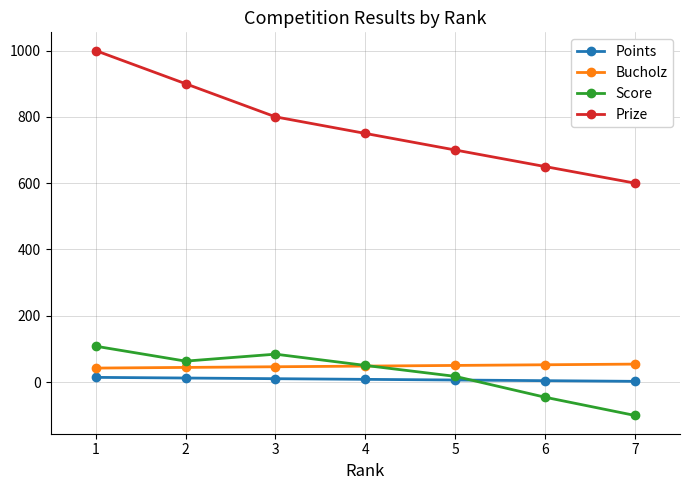

Does the chart display data point markers on the line(s)?

Yes